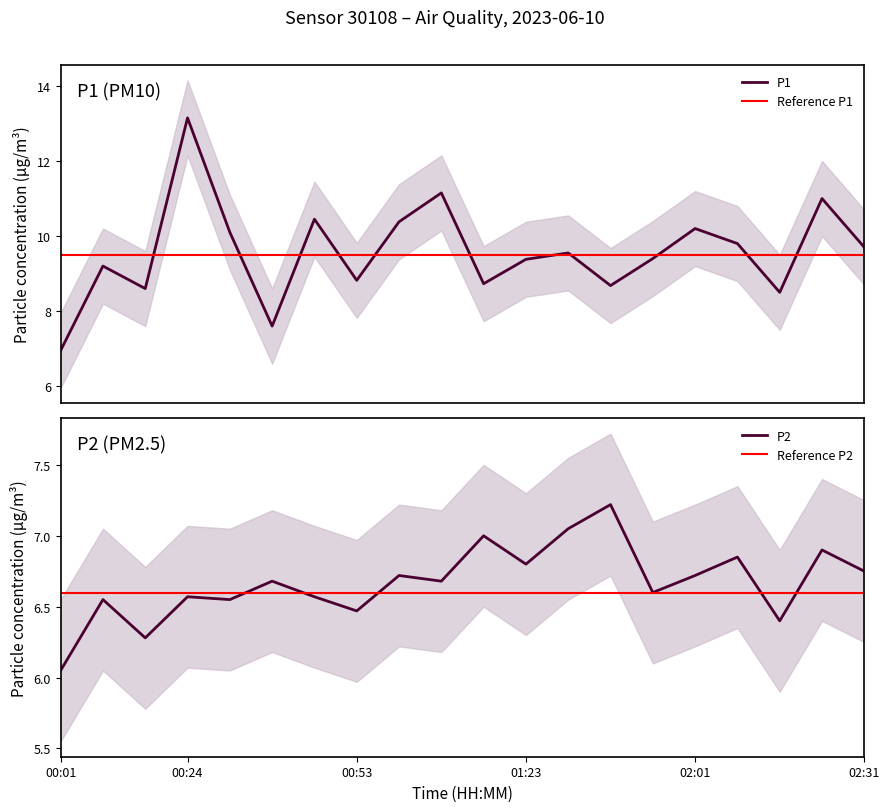

What is the average value of the P1 series?

9.6